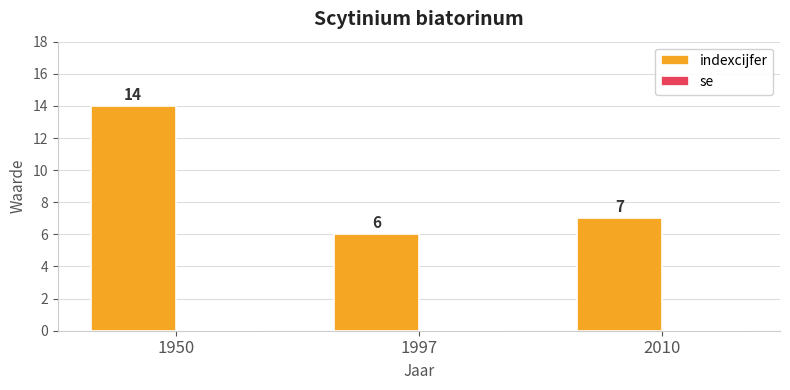

Does the chart contain any negative values?

No